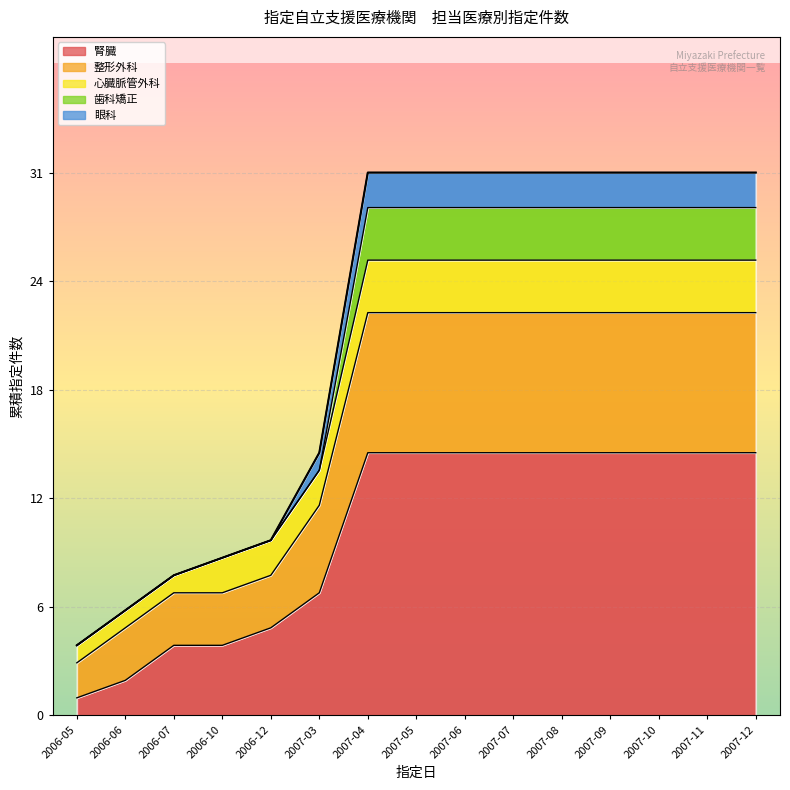

What is the value of the 2nd point from the left?

6